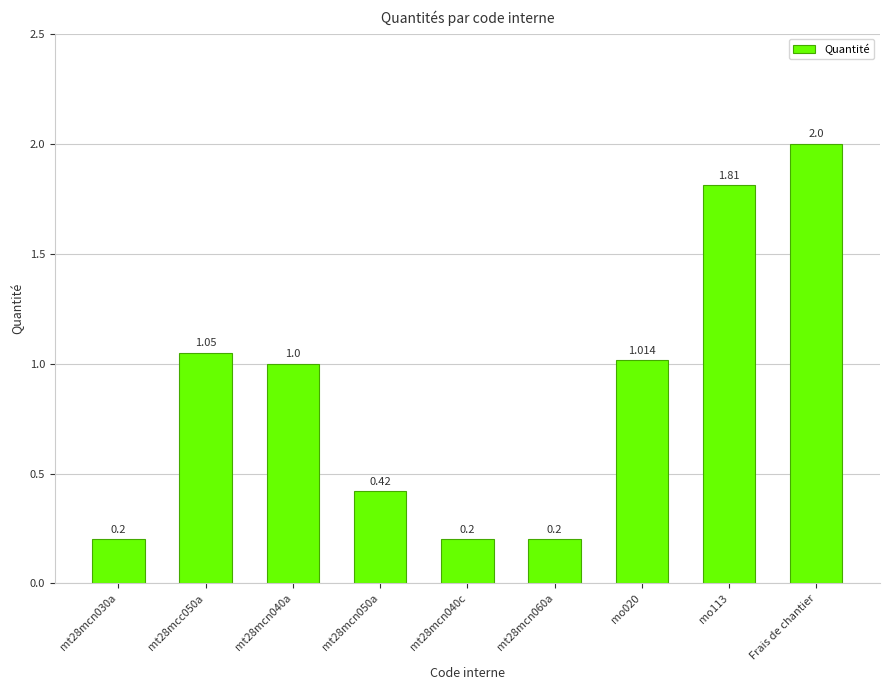

List the labels in order of value, smallest first.

mt28mcn030a, mt28mcn040c, mt28mcn060a, mt28mcn050a, mt28mcn040a, mo020, mt28mcc050a, mo113, Frais de chantier